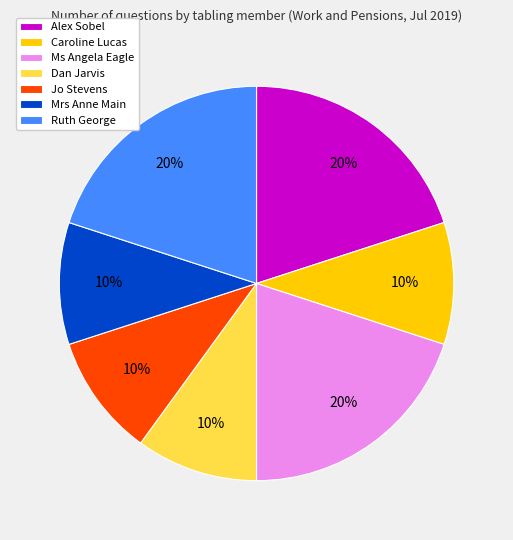

How many segments does this pie chart have?

7